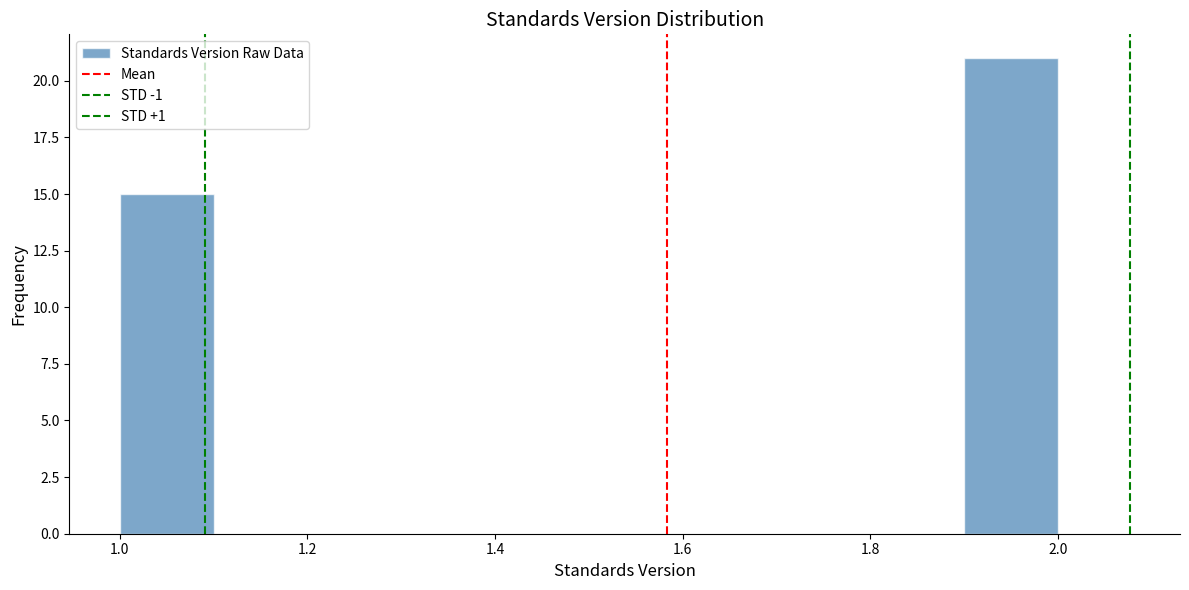

Reading left to right, transcribe this chart: for each bar, give the range it covers on the x-axis and its height. The values are not printed on the chart, so give them approximately, as read against the axis.

1.0 to 1.1: 15
1.1 to 1.2: 0
1.2 to 1.3: 0
1.3 to 1.4: 0
1.4 to 1.5: 0
1.5 to 1.6: 0
1.6 to 1.7: 0
1.7 to 1.8: 0
1.8 to 1.9: 0
1.9 to 2.0: 21